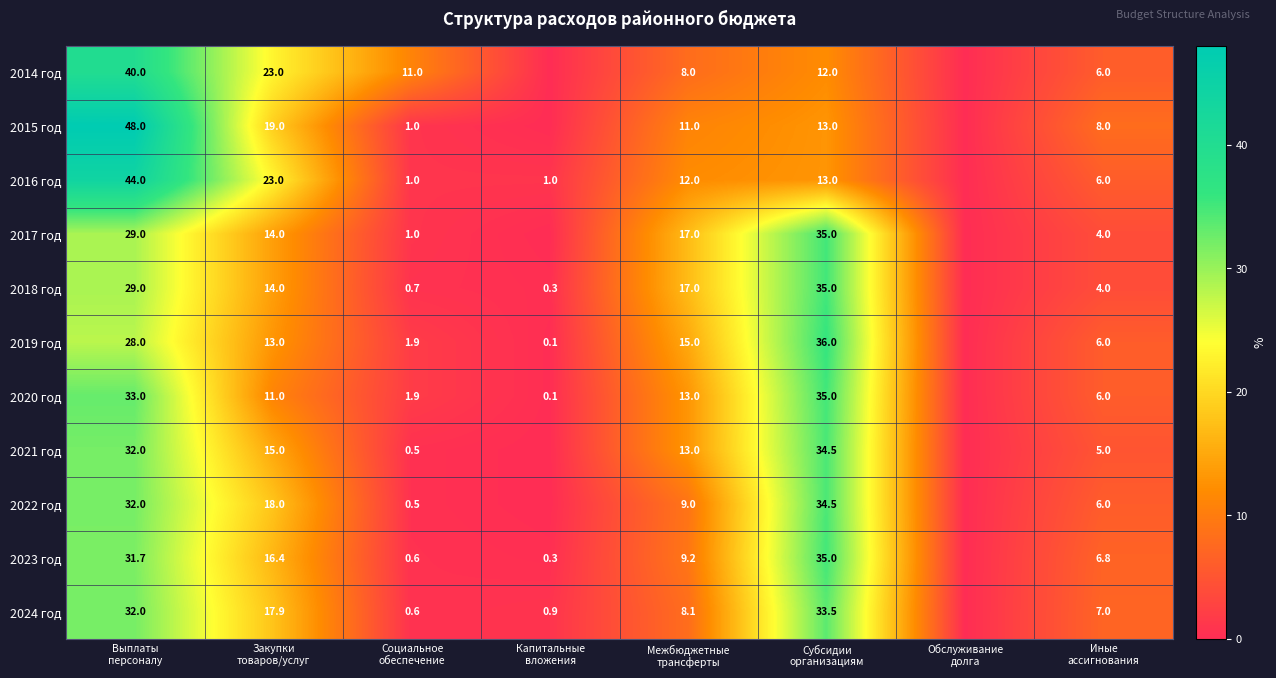

How many categories are shown in the chart?

8